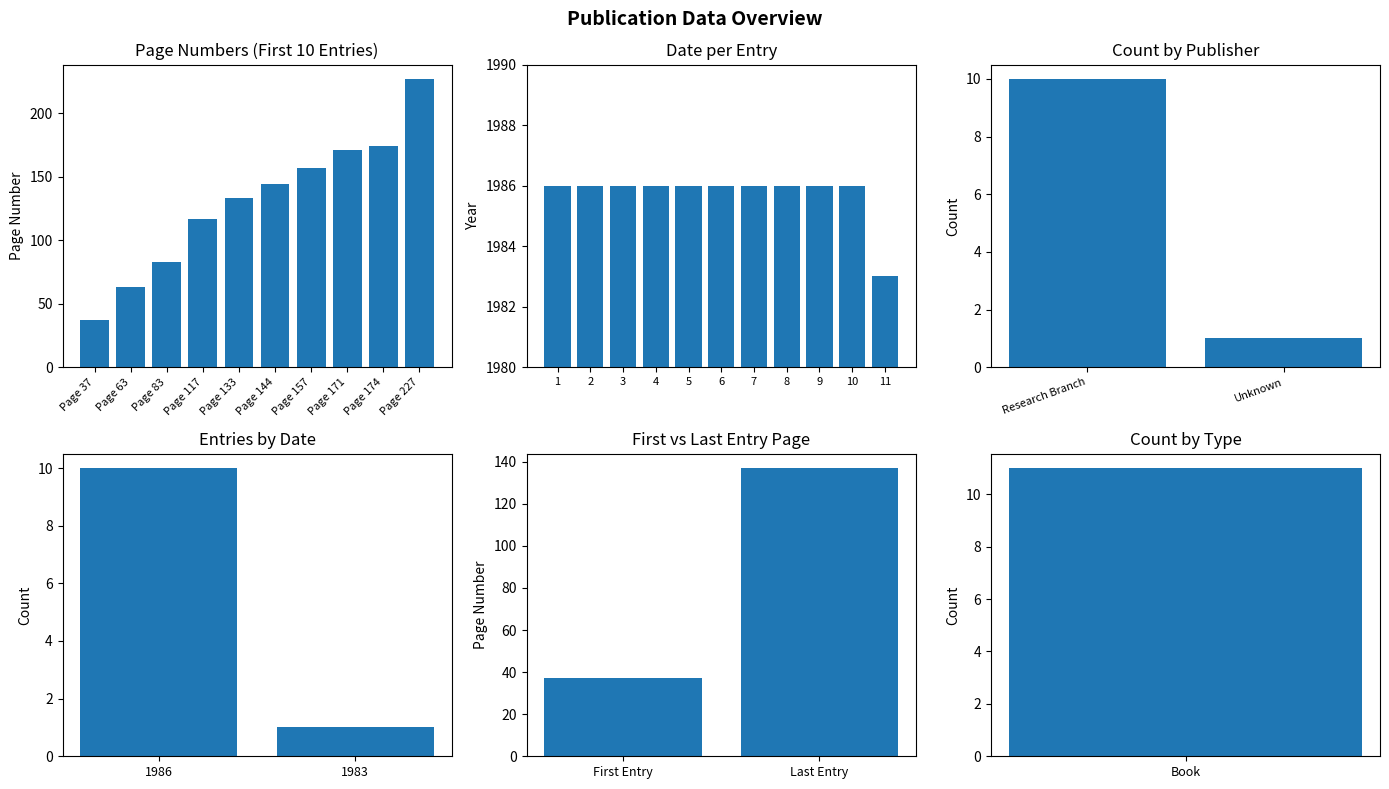

What is the difference between the maximum and minimum values?

3